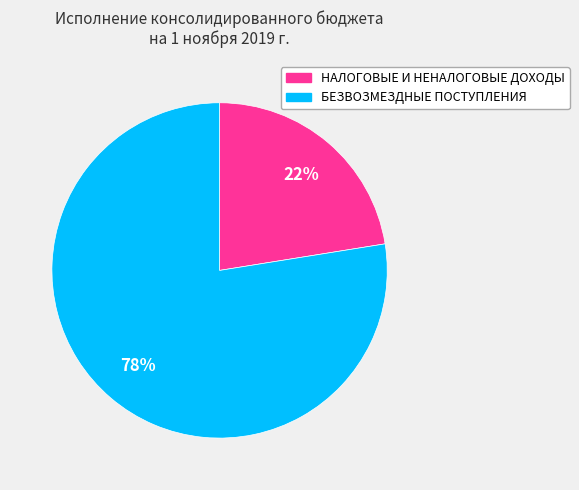

How many segments does this pie chart have?

2